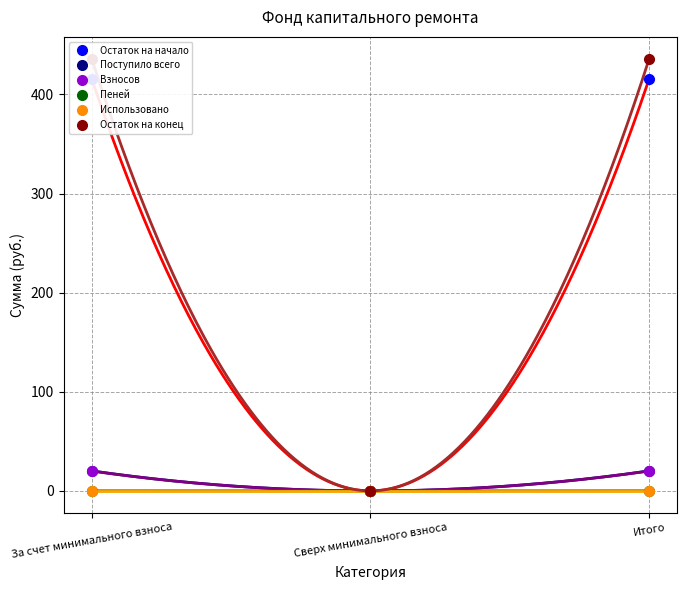

Which category has the lowest value in the Остаток на конец series?

Сверх минимального взноса